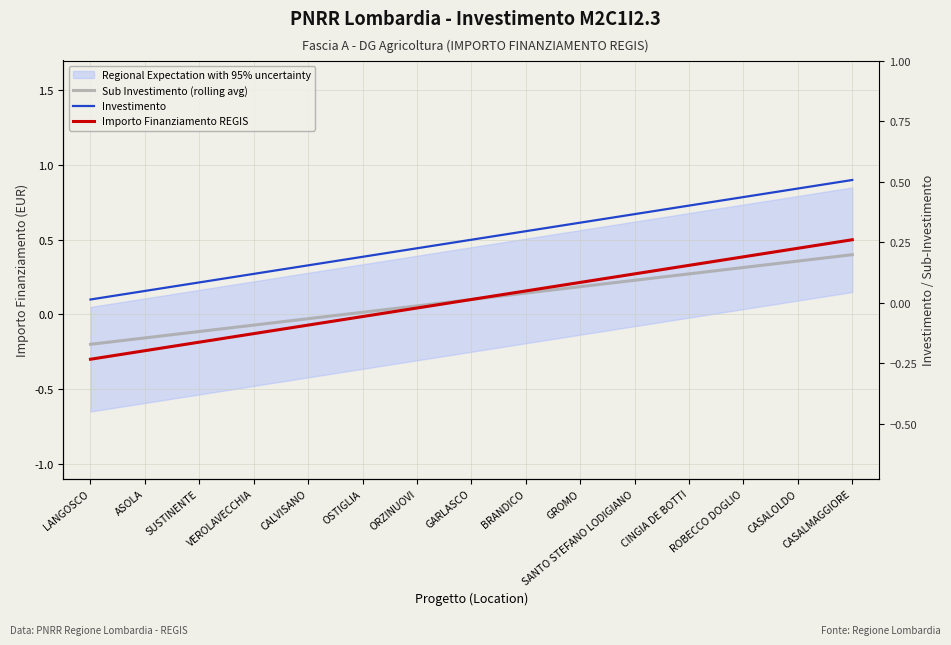

How many lines are shown in the chart?

3